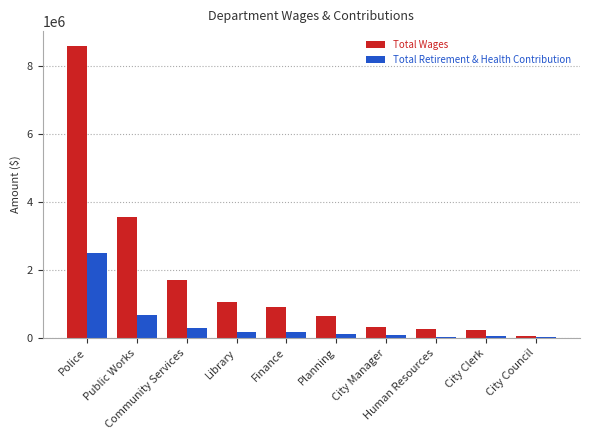

Which series has the largest total across all categories?

Total Wages